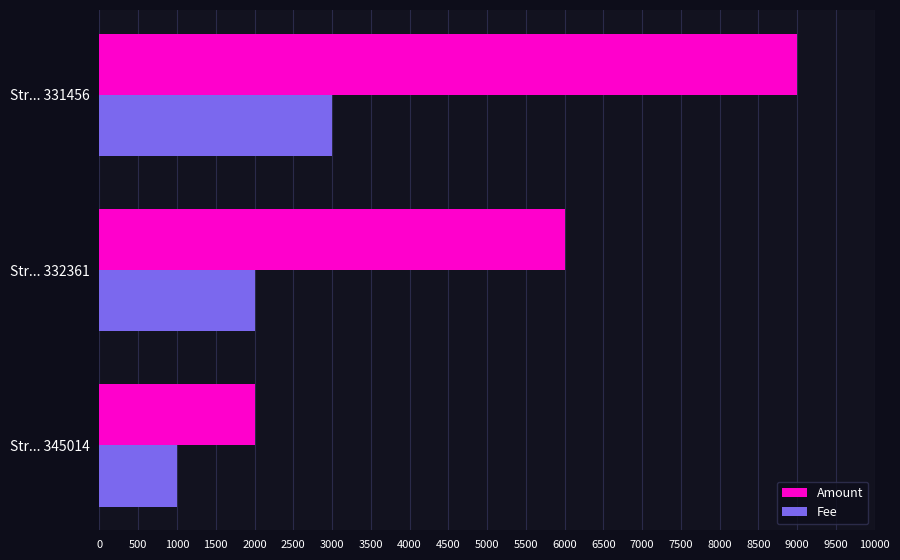

What is the smallest value displayed?

1000.1